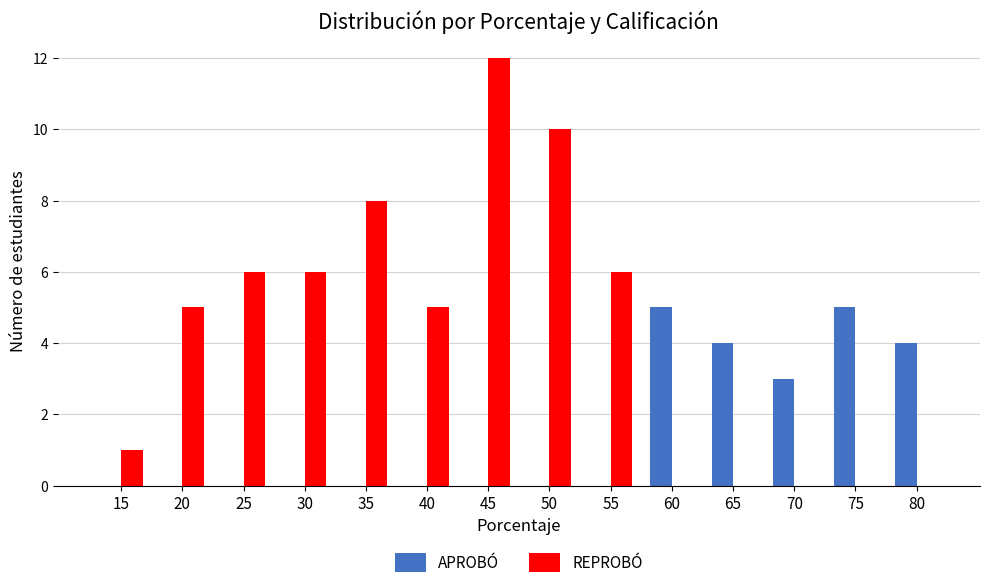

What is the average value of the REPROBÓ series?

4